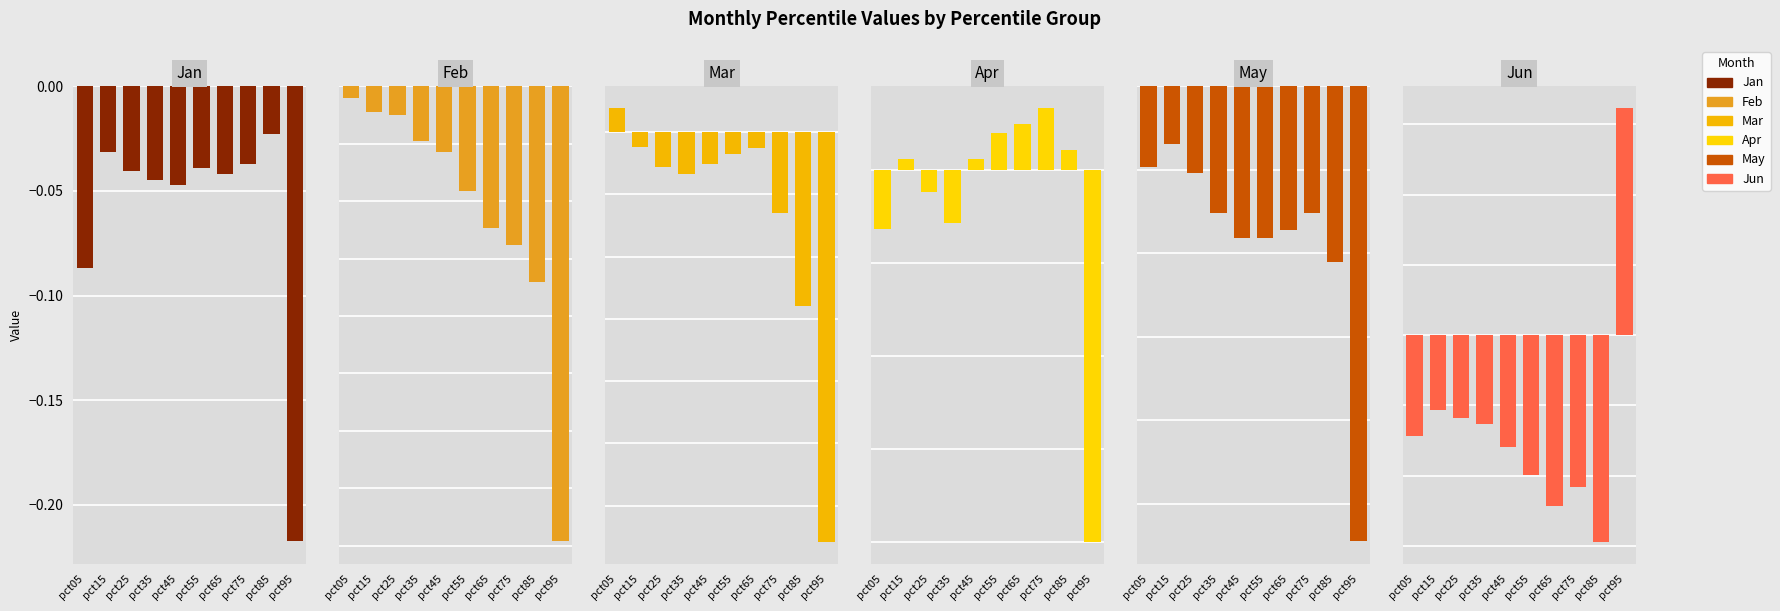

List the labels in order of Feb value, smallest first.

pct95, pct85, pct75, pct65, pct55, pct45, pct35, pct25, pct15, pct05